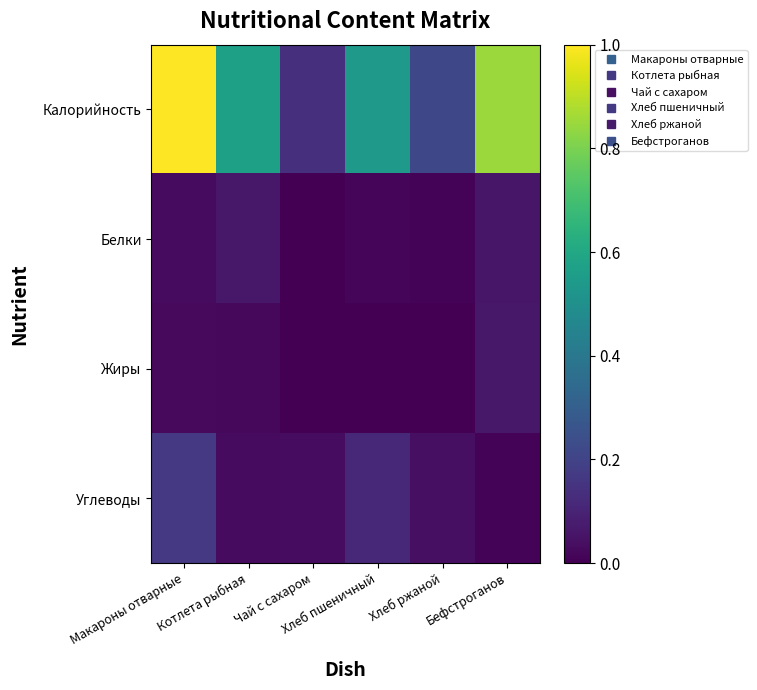

At which category does the chart reach its minimum across all series?

Чай с сахаром